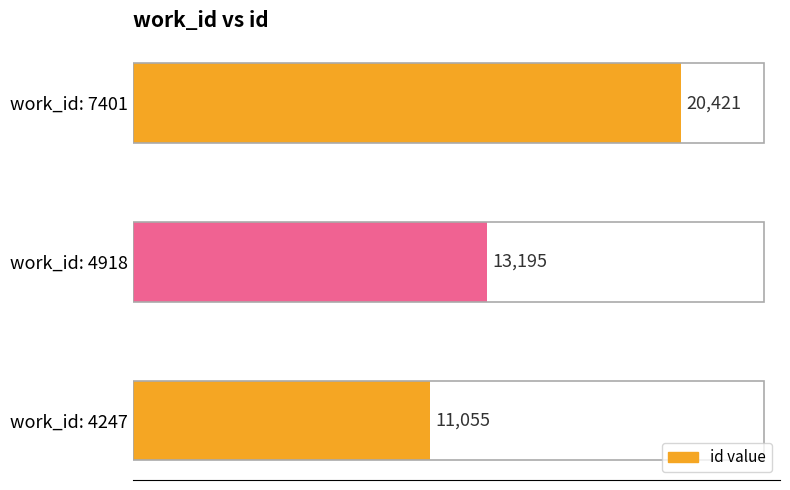

Between work_id: 4247 and work_id: 7401, which is larger?

work_id: 7401